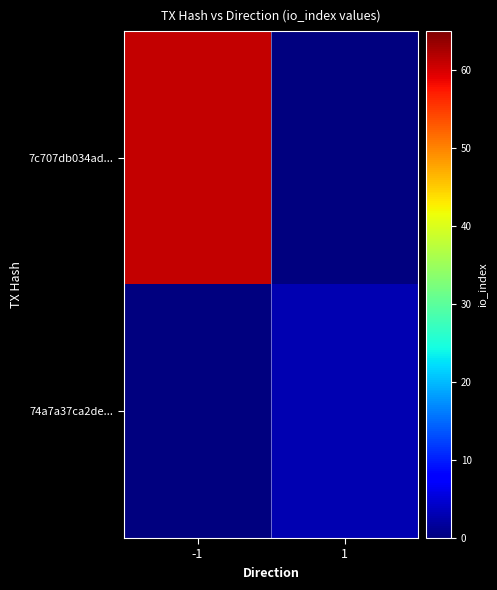

Rank the series at -1 from highest to lowest value.

7c707db034ad..., 74a7a37ca2de...